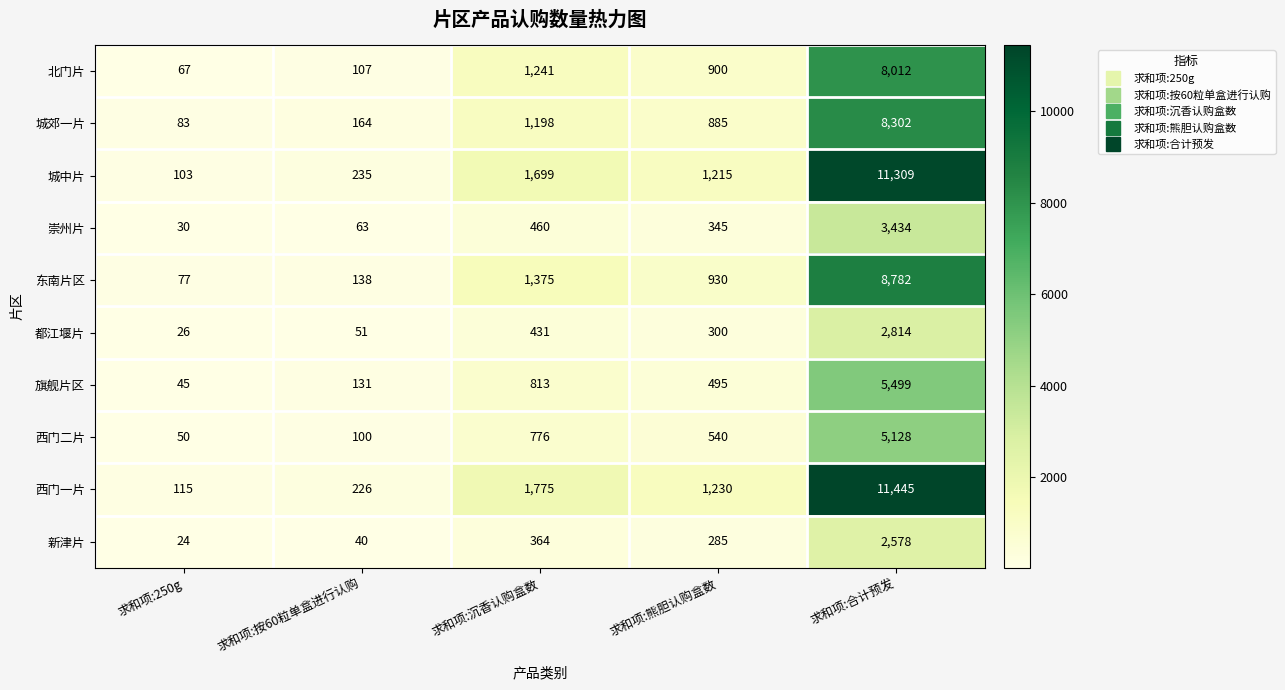

What is the total value across all series at 求和项:按60粒单盒进行认购?

1255